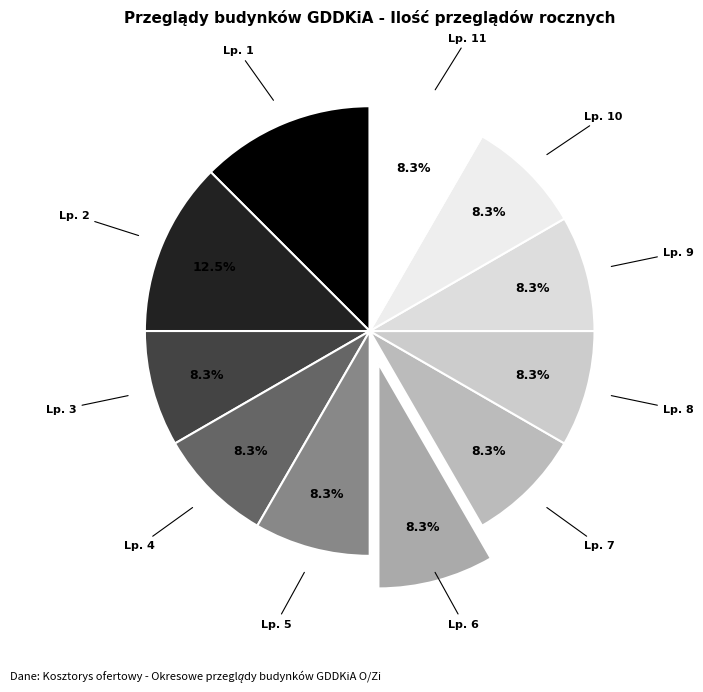

To the nearest percent, what percentage of the pie is Lp. 5?

8%